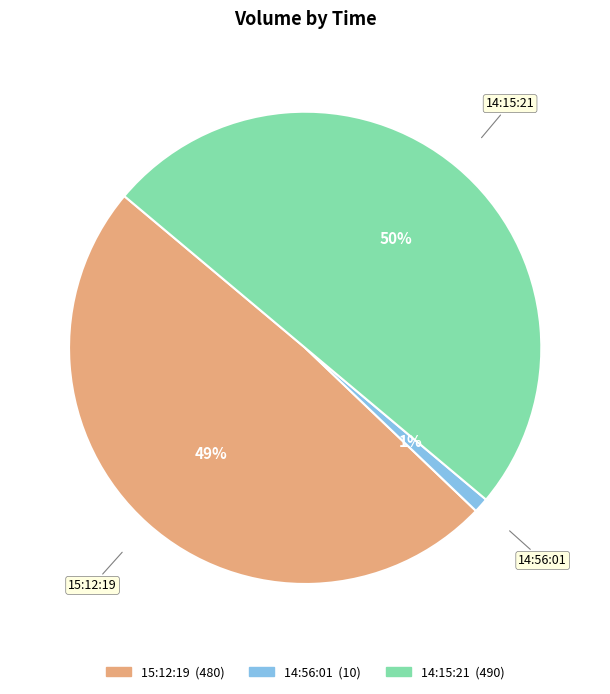

Between 14:15:21 and 15:12:19, which is larger?

14:15:21